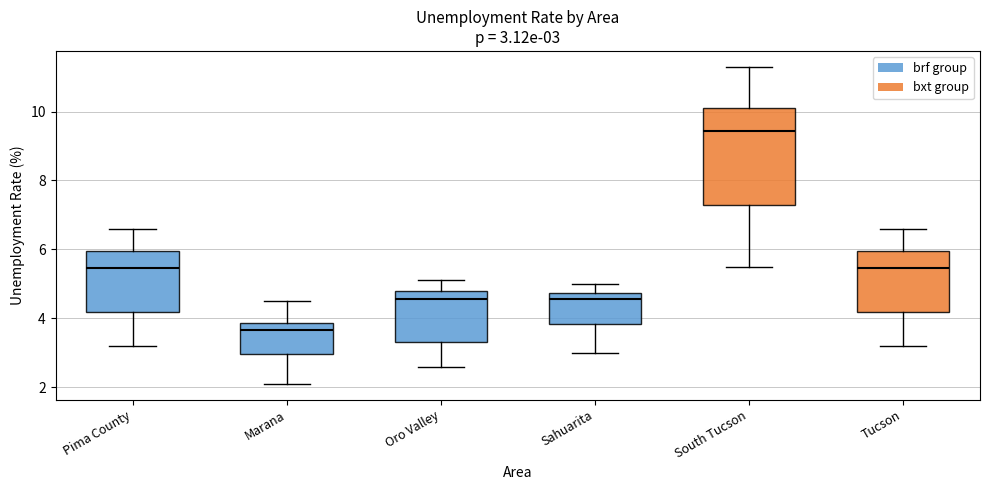

Which box has the lowest median line?

Marana